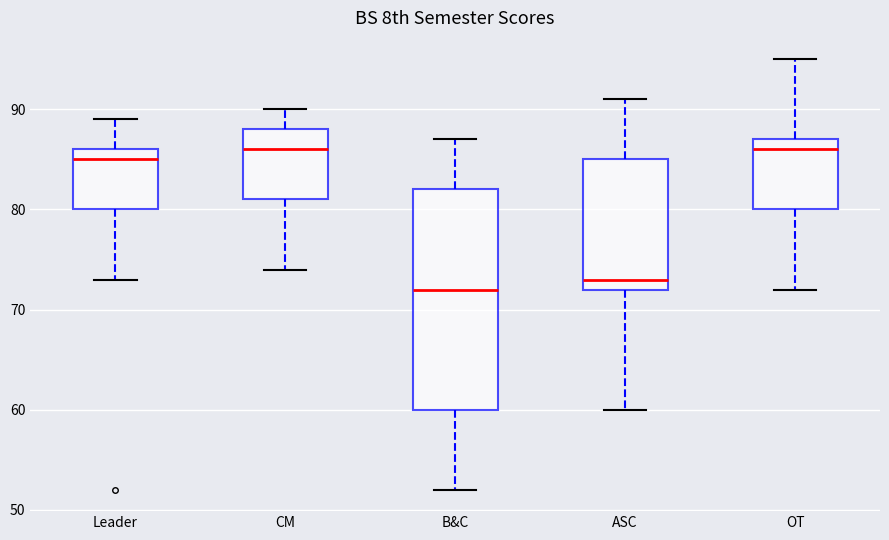

Reading left to right, transcribe this box plot: for each box, give where its median line is, the range the box spans, and where its two whiskers end, as read against the y-axis. The values are not printed on the chart, so give them approximately, as read against the axis.

Leader: median 85, box 80 to 86, whiskers 73 to 89
CM: median 86, box 81 to 88, whiskers 74 to 90
B&C: median 72, box 60 to 82, whiskers 52 to 87
ASC: median 73, box 72 to 85, whiskers 60 to 91
OT: median 86, box 80 to 87, whiskers 72 to 95